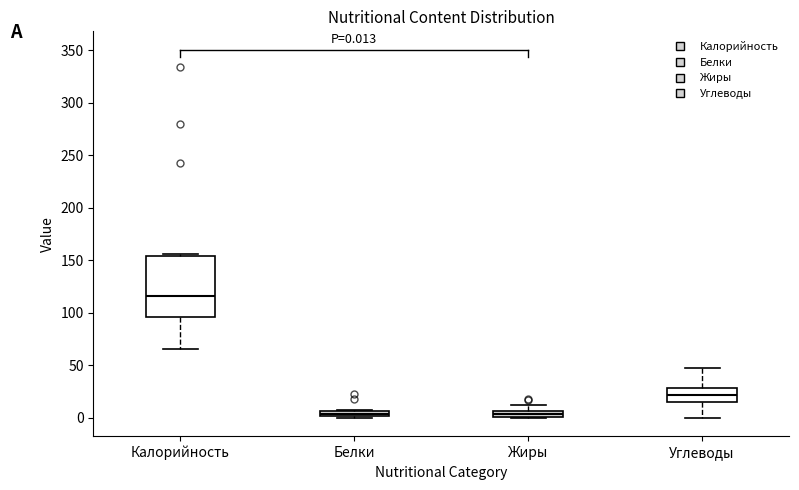

Comparing the boxes themselves (not the whiskers), which one is the tallest?

Калорийность